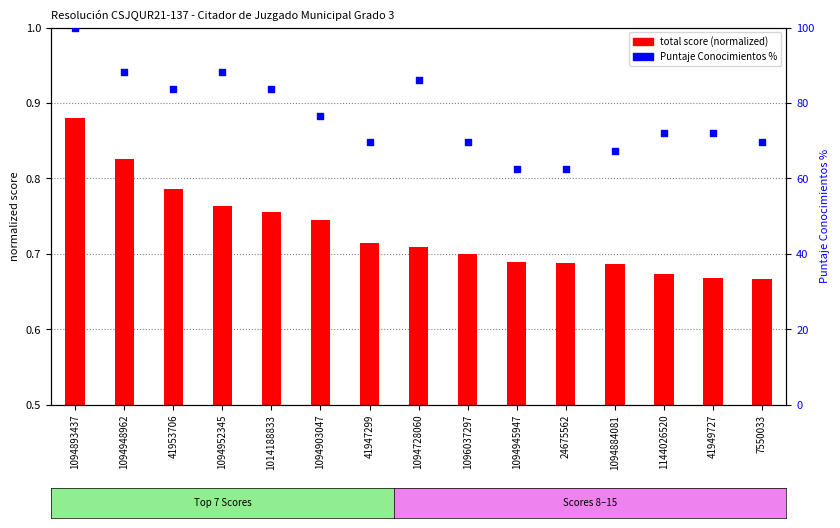

Which series has the widest spread of Y values?

Puntaje Conocimientos (percentile)